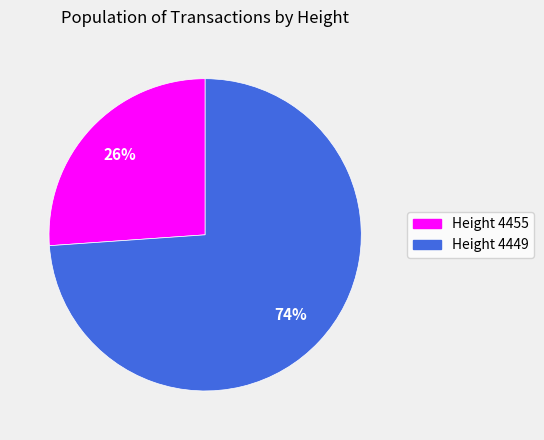

Is the sum of Height 4449 and Height 4455 greater than half?

Yes